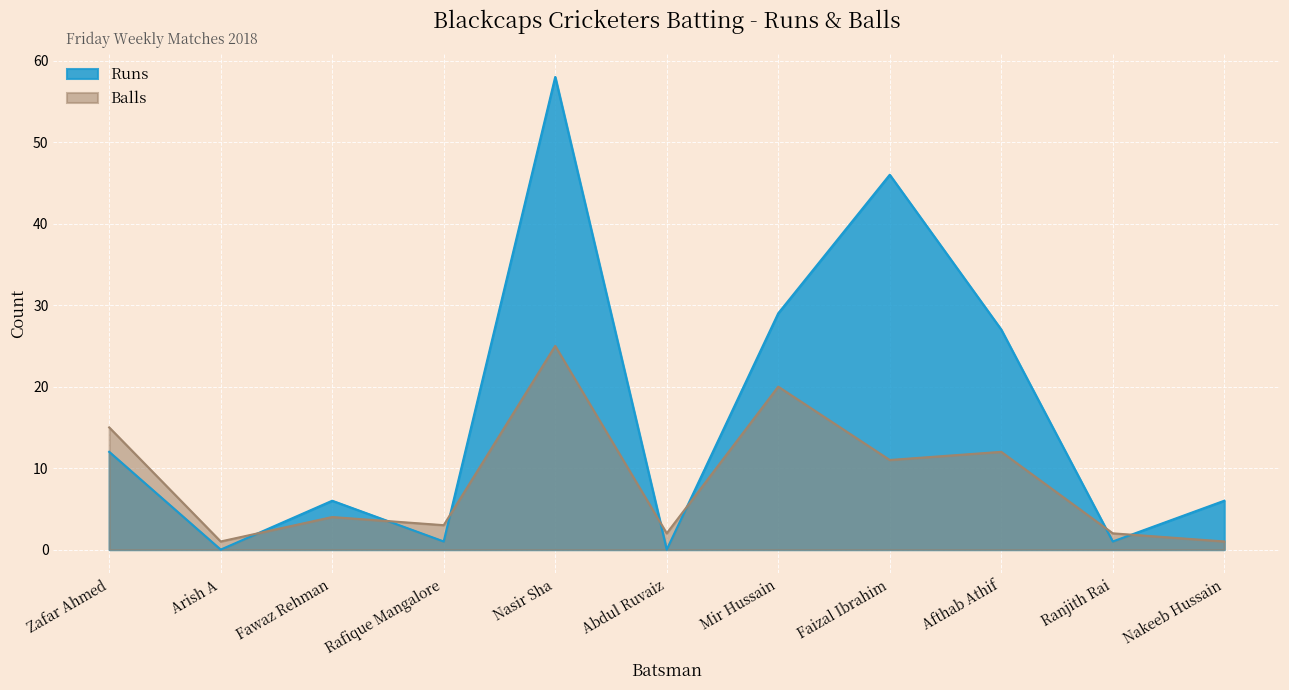

After their last crossing, which series has the higher values: Runs or Balls?

Runs